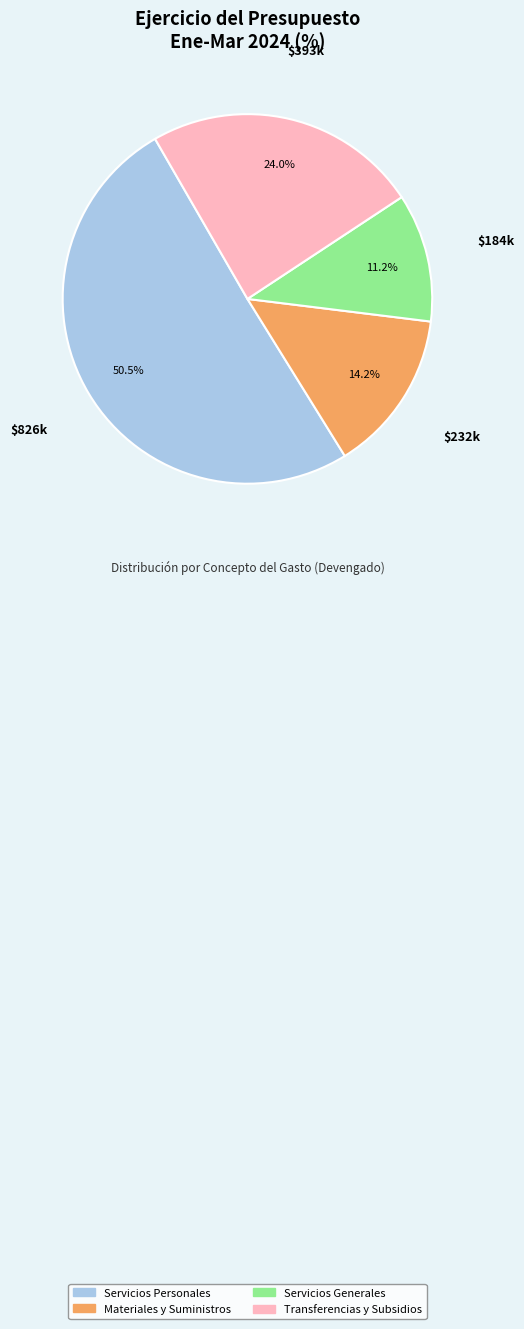

Rank the categories by value from highest to lowest.

Servicios Personales, Transferencias y Subsidios, Materiales y Suministros, Servicios Generales